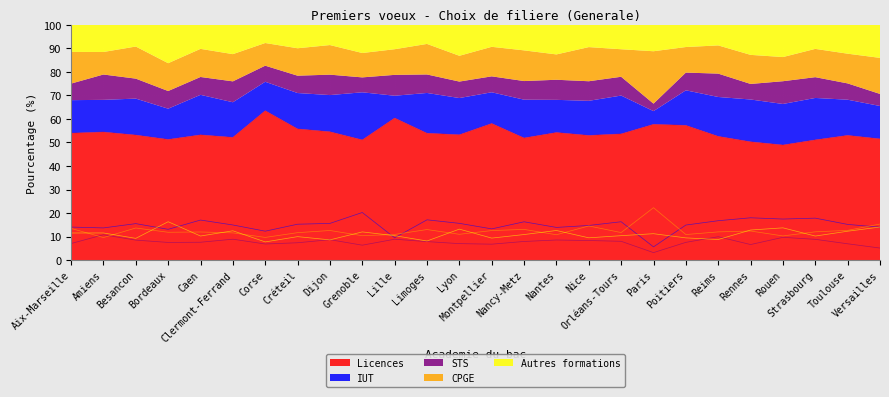

What is the lowest value of the Licences series?

48.9